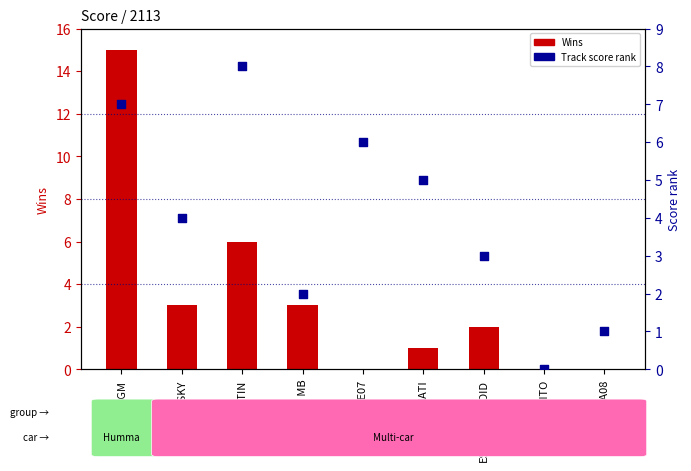

Which series contains the highest Y value?

Wins